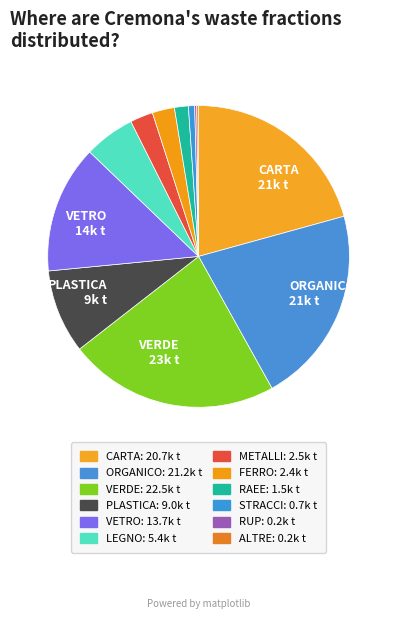

What portion of the pie excludes CARTA?

79.3%